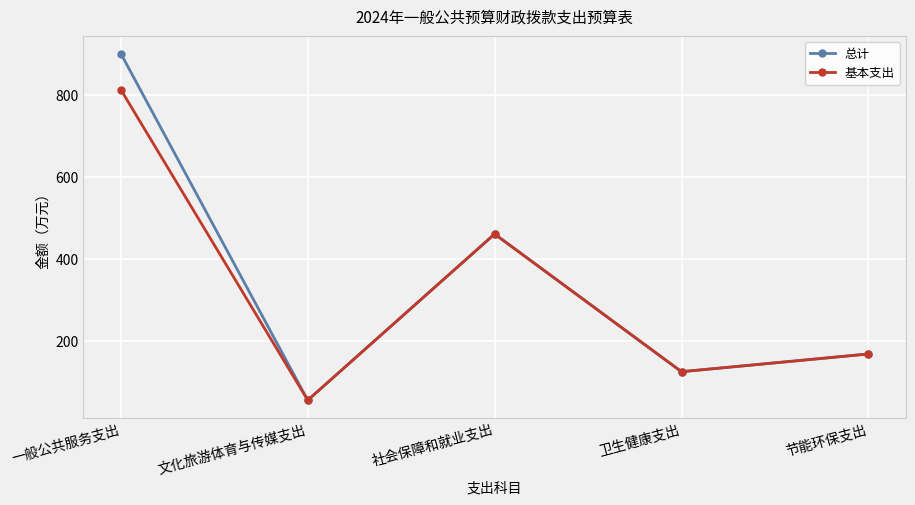

Is the value of 基本支出 at 节能环保支出 greater than the value of 总计 at 一般公共服务支出?

No